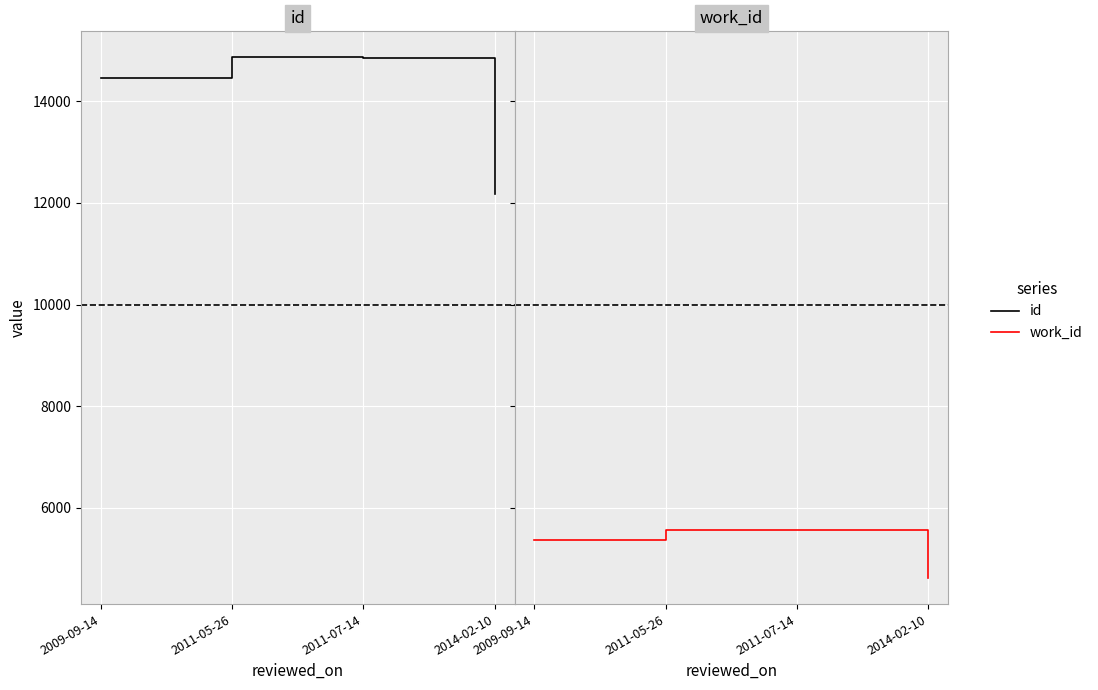

Rank the series at 2014-02-10 from lowest to highest value.

work_id, id